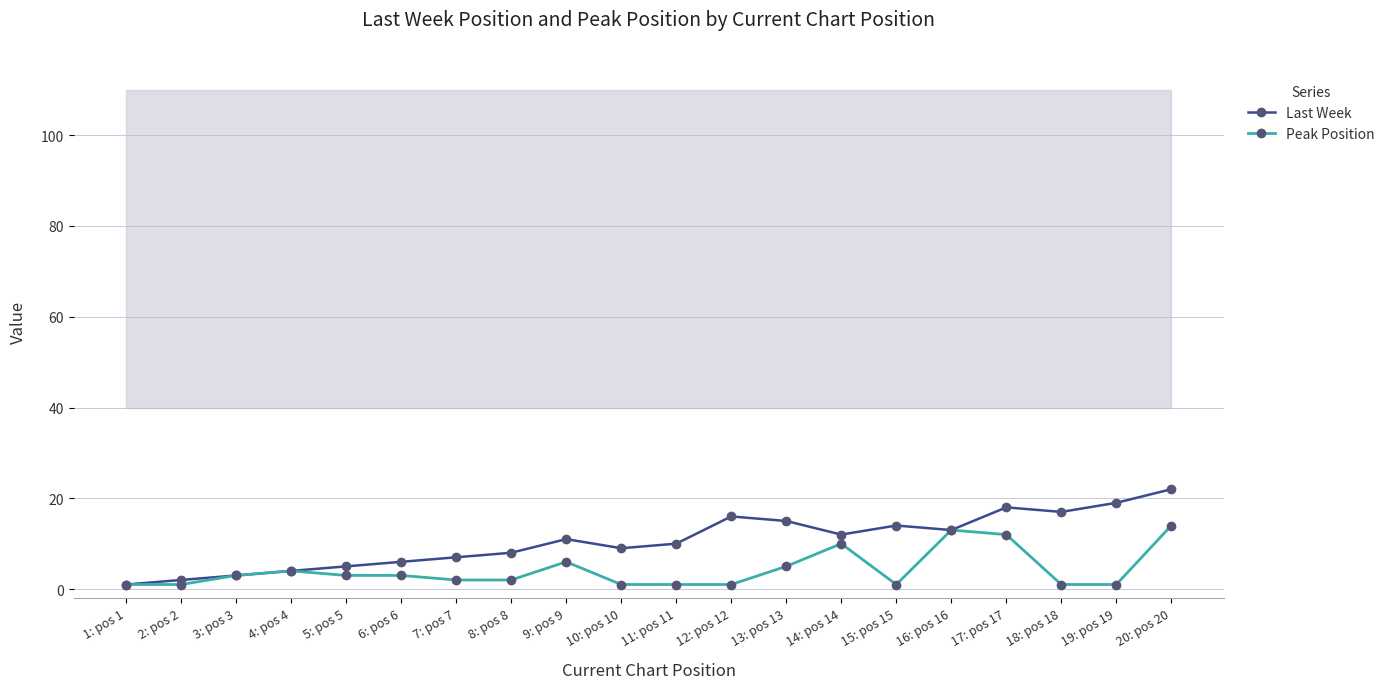

Between 20: pos 20 and 15: pos 15, which is larger?

20: pos 20